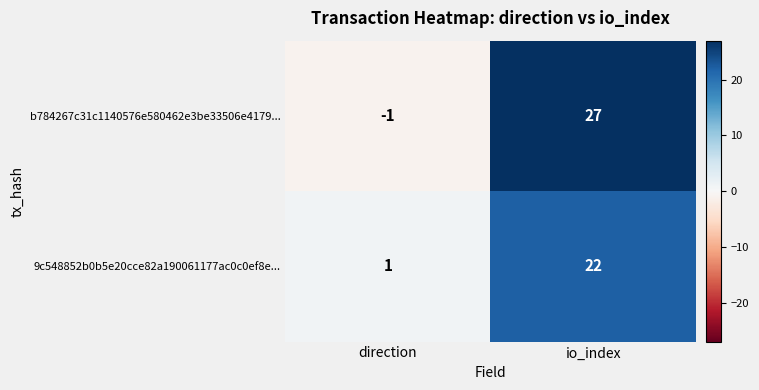

The value of b784267c31c1140576e580462e3be33506e4179... at direction is -1. True or false?

True